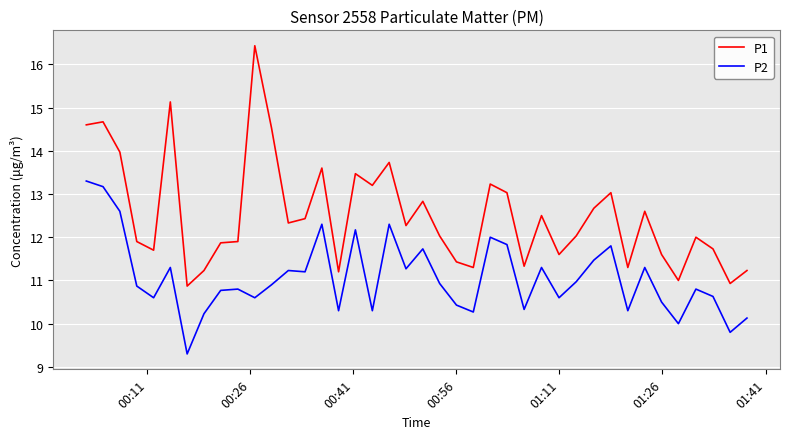

Which series has the largest range (max minus min)?

P1